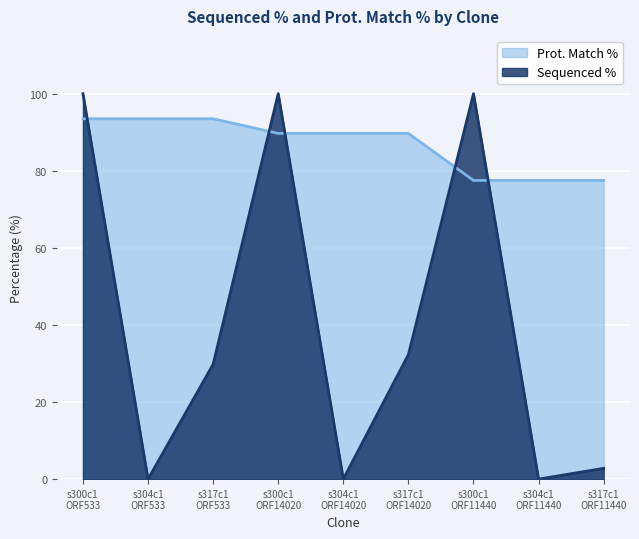

What is the difference between the maximum and minimum values in the Prot. Match % series?

16.0